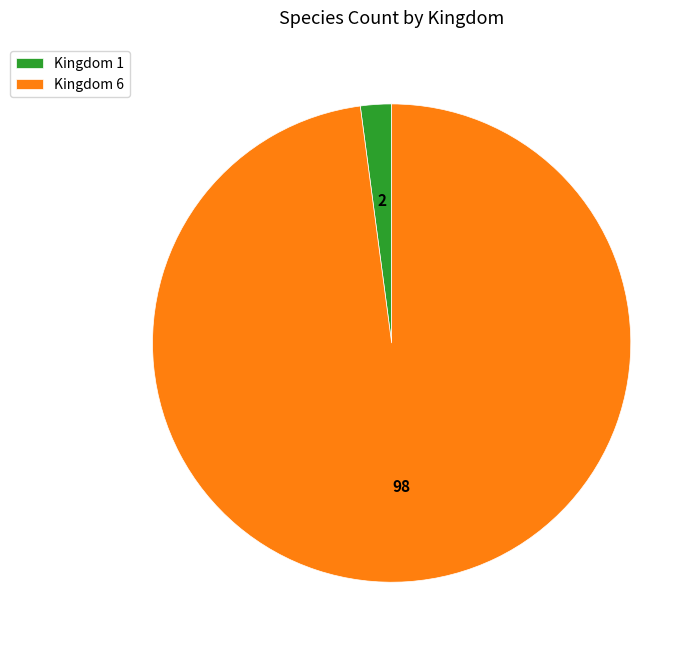

Does any single category account for the majority?

Yes